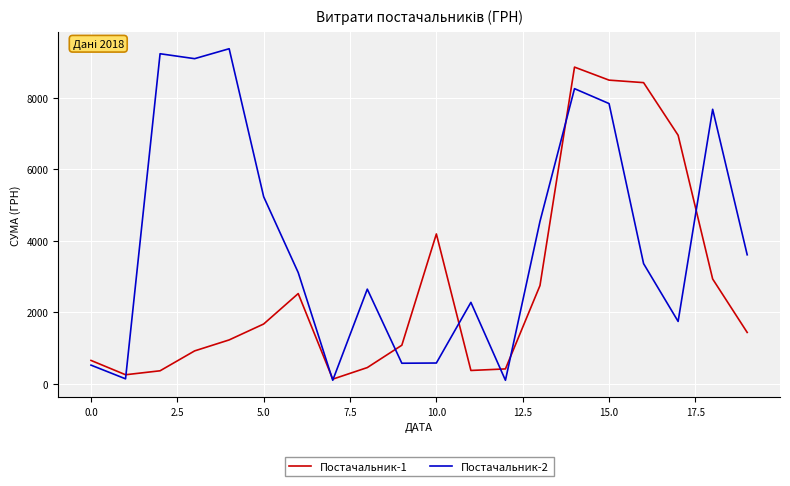

List the series in order of their overall mean, highest first.

Постачальник-2, Постачальник-1